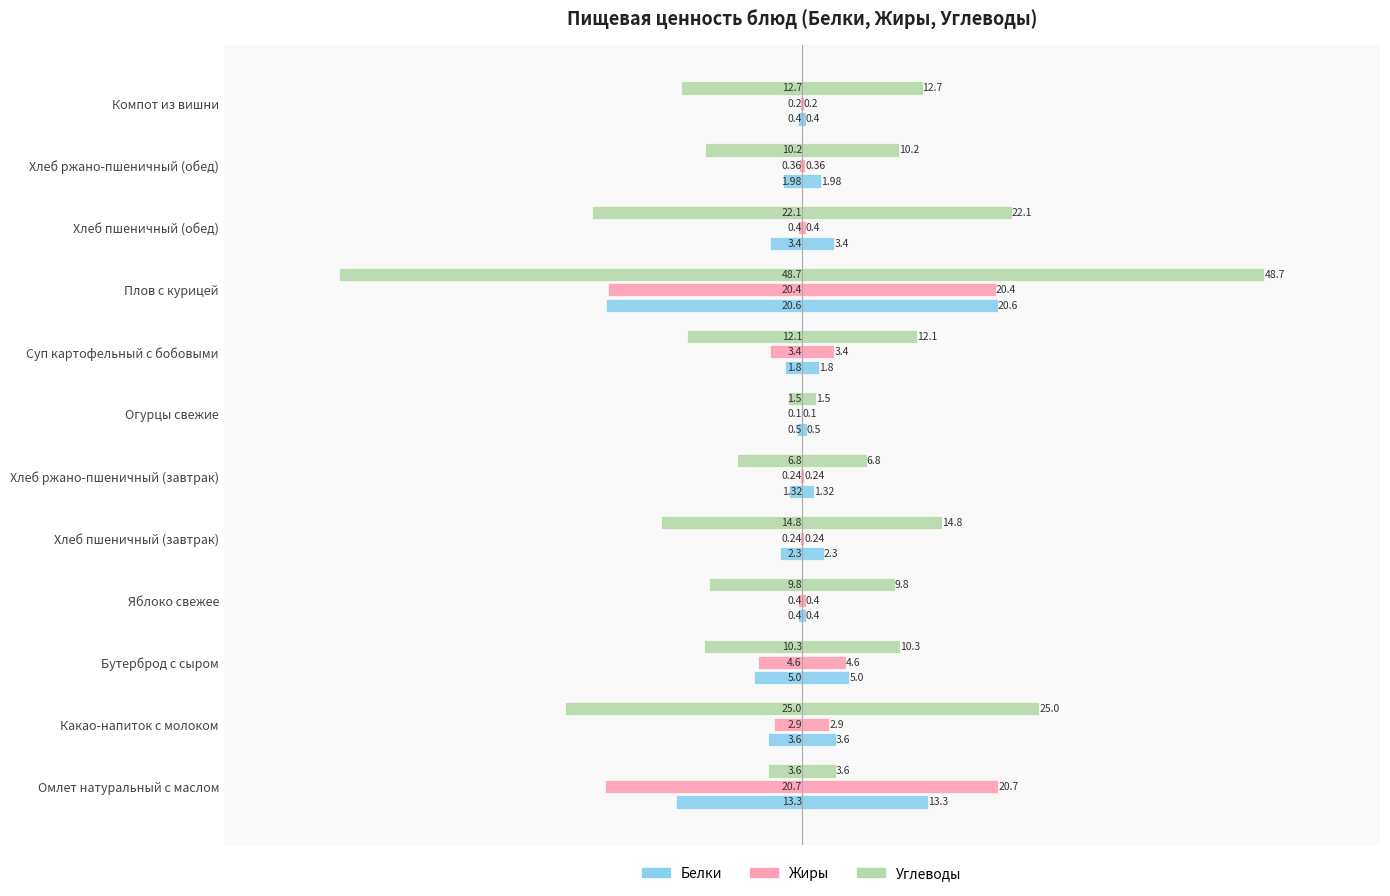

Between Бутерброд с сыром and Компот из вишни, which series saw the biggest shift?

Белки